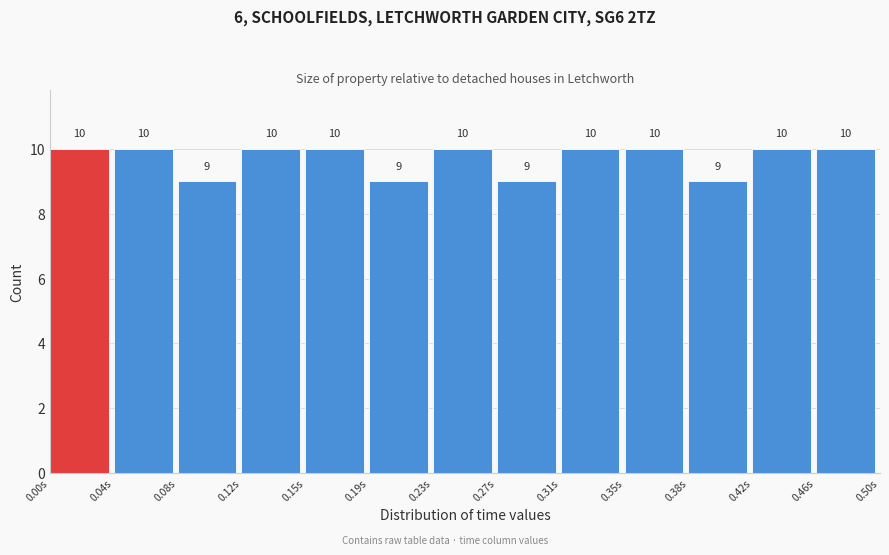

How tall is the bar that spans 0.270 to 0.310 on the x-axis? The bar edges are not printed on the chart, so give them approximately, as read against the axis.

9